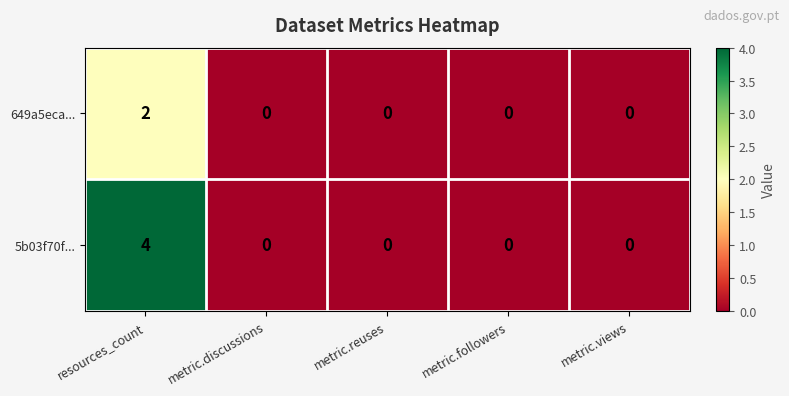

What is the spread (max minus min) of values at resources_count?

2